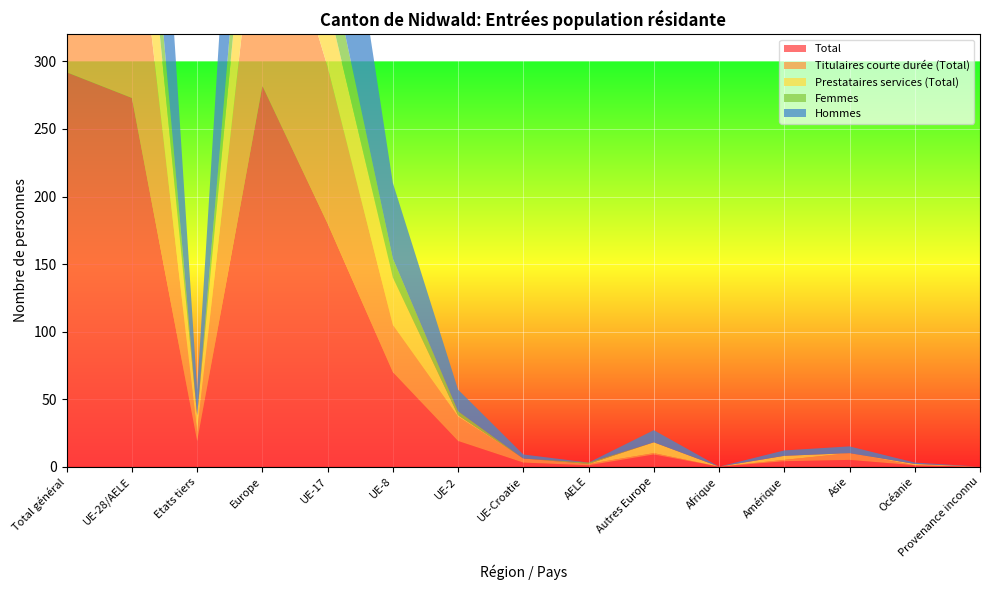

Reading right to left, list all the values displayed in this chart.

Total: Provenance inconnu=0	Océanie=1	Asie=5	Amérique=4	Afrique=0	Autres Europe=9	AELE=1	UE-Croatie=3	UE-2=19	UE-8=70	UE-17=180	Europe=282	Etats tiers=19	UE-28/AELE=273	Total général=292
Titulaires courte durée (Total): Provenance inconnu=0	Océanie=0	Asie=5	Amérique=1	Afrique=0	Autres Europe=1	AELE=1	UE-Croatie=3	UE-2=18	UE-8=35	UE-17=116	Europe=174	Etats tiers=7	UE-28/AELE=173	Total général=180
Prestataires services (Total): Provenance inconnu=0	Océanie=1	Asie=0	Amérique=3	Afrique=0	Autres Europe=8	AELE=0	UE-Croatie=0	UE-2=1	UE-8=35	UE-17=48	Europe=92	Etats tiers=12	UE-28/AELE=84	Total général=96
Femmes: Provenance inconnu=0	Océanie=0	Asie=0	Amérique=0	Afrique=0	Autres Europe=0	AELE=1	UE-Croatie=0	UE-2=3	UE-8=14	UE-17=37	Europe=55	Etats tiers=0	UE-28/AELE=55	Total général=55
Hommes: Provenance inconnu=0	Océanie=1	Asie=5	Amérique=4	Afrique=0	Autres Europe=9	AELE=0	UE-Croatie=3	UE-2=16	UE-8=56	UE-17=143	Europe=227	Etats tiers=19	UE-28/AELE=218	Total général=237